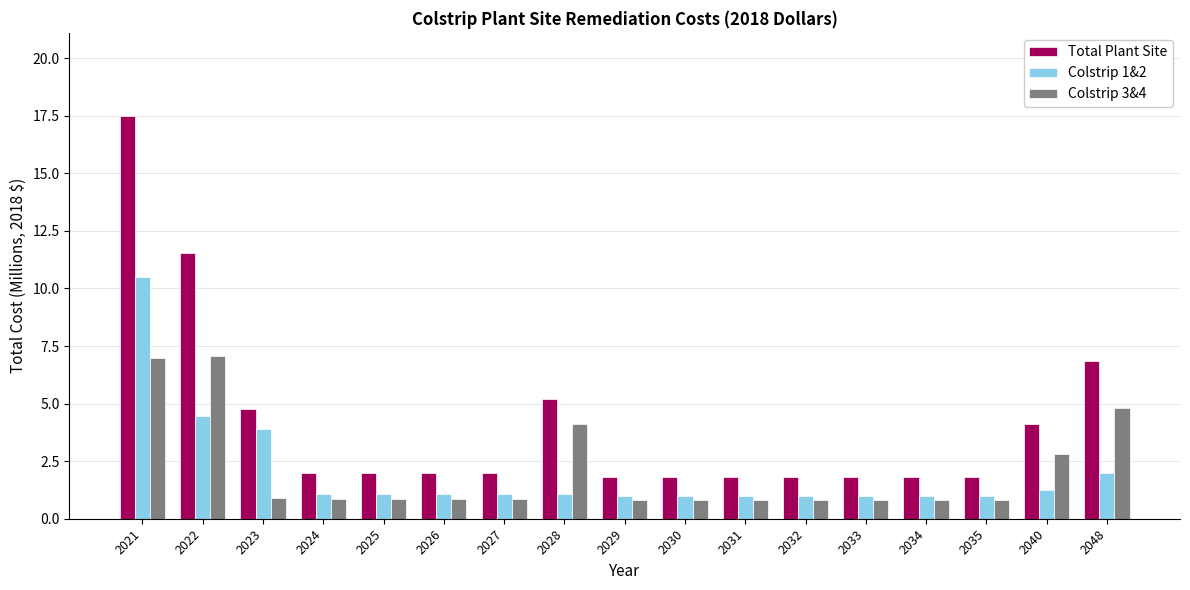

Are the bars horizontal?

No